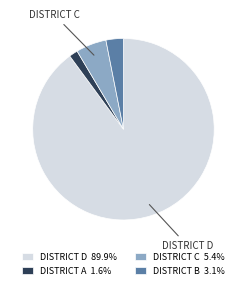

Is there a majority slice in this chart?

Yes